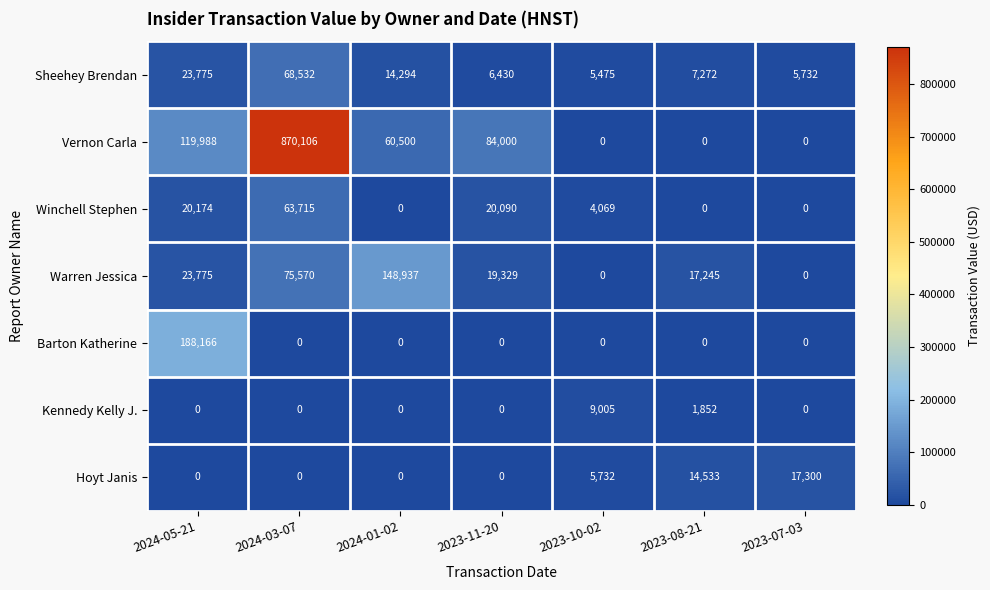

What is the average value of the Barton Katherine series?

26881